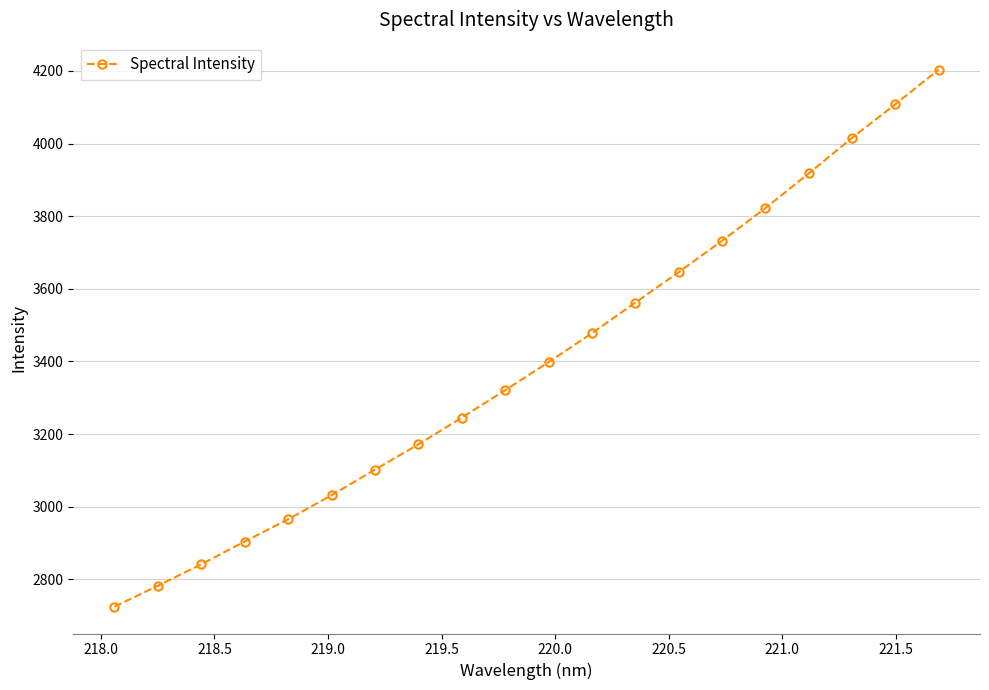

True or false: there are more than 2 points higher than both neighbors.

False